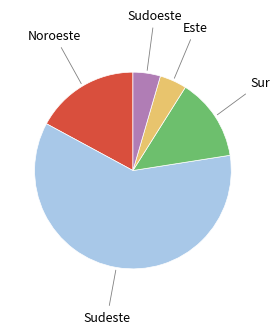

Is there a majority slice in this chart?

Yes